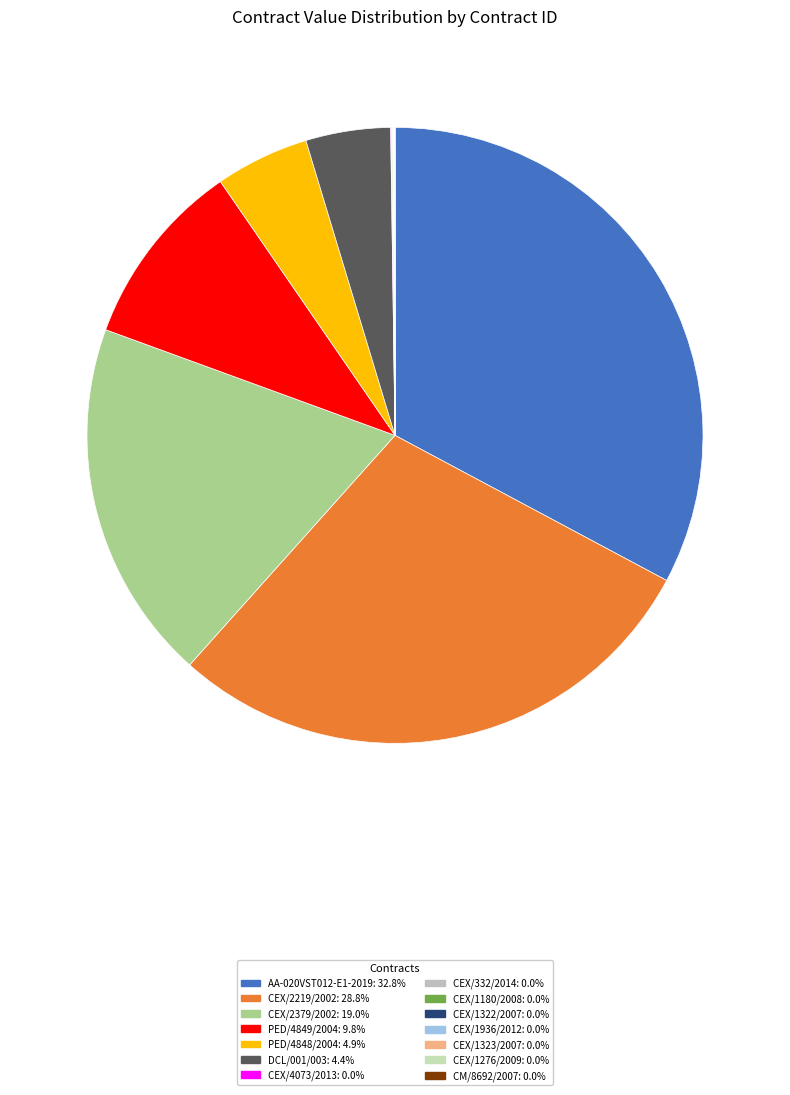

How many slices are in this pie chart?

14